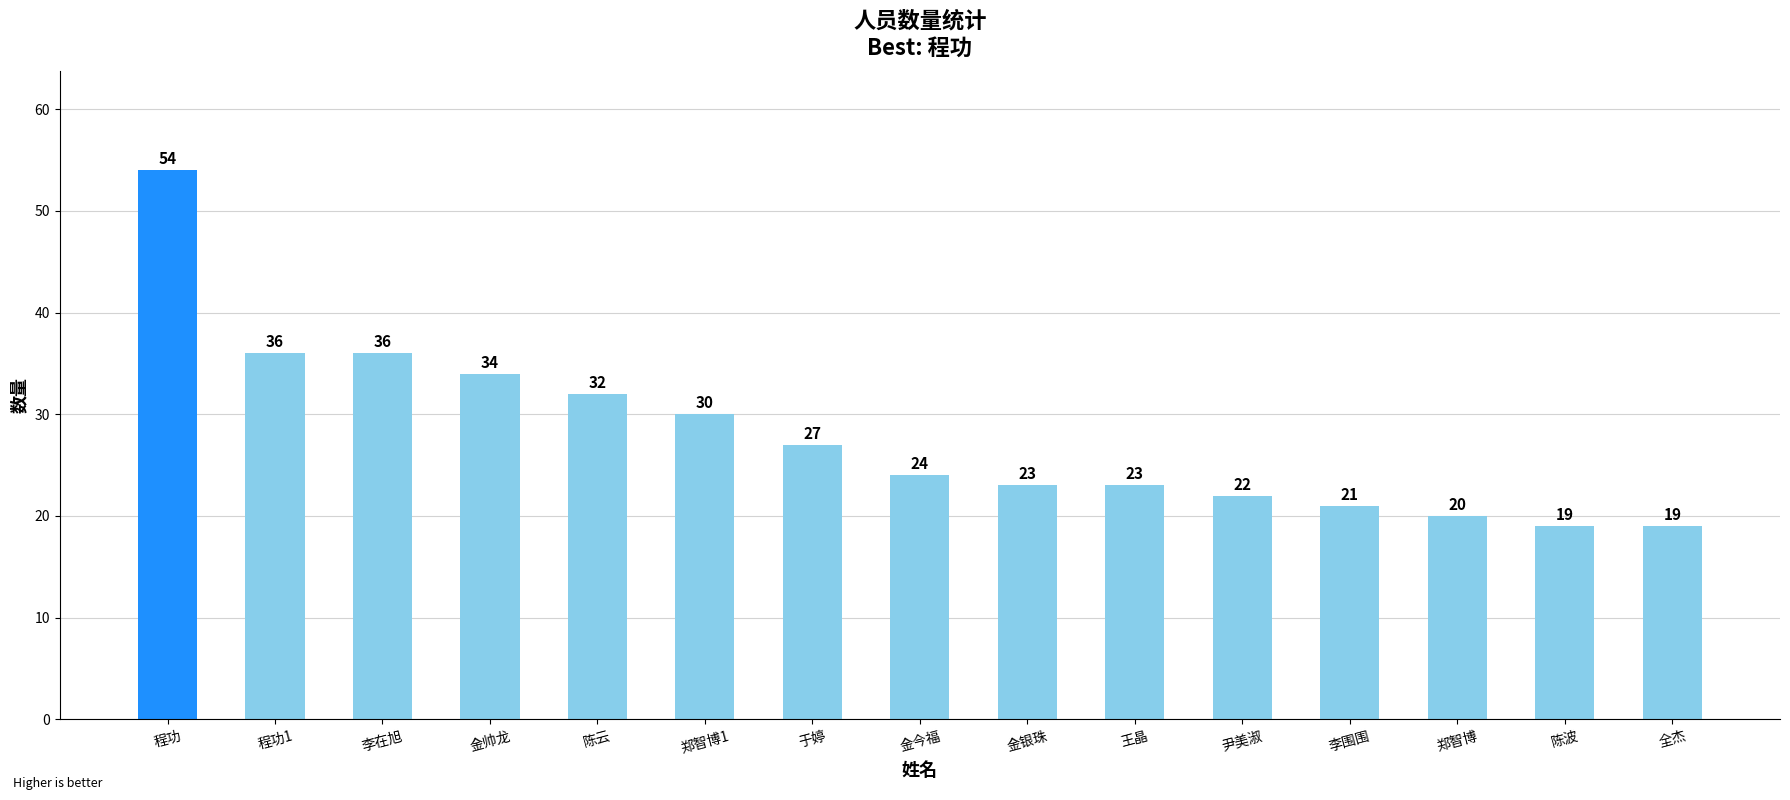

What is the value of the 13th bar from the left?

20